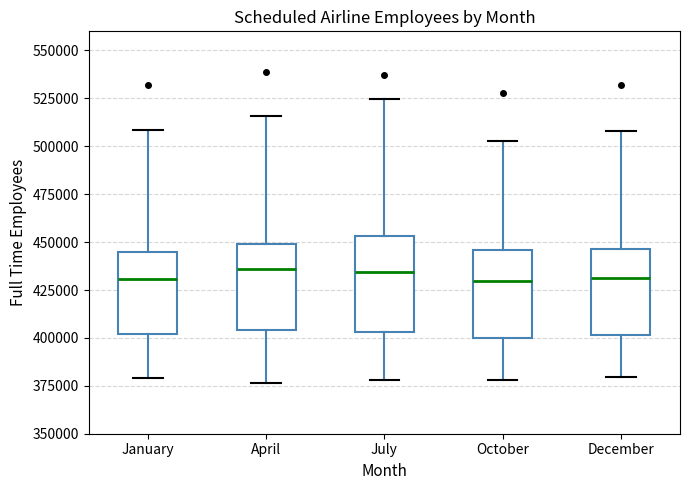

Reading left to right, read every box against the y-axis: the position of its median line, the range the box covers, and the ends of its whiskers. The values are not printed on the chart, so give them approximately, as read against the axis.

January: median 430000, box 400000 to 445000, whiskers 380000 to 510000
April: median 435000, box 405000 to 450000, whiskers 375000 to 515000
July: median 435000, box 405000 to 455000, whiskers 380000 to 525000
October: median 430000, box 400000 to 445000, whiskers 380000 to 505000
December: median 430000, box 400000 to 445000, whiskers 380000 to 510000